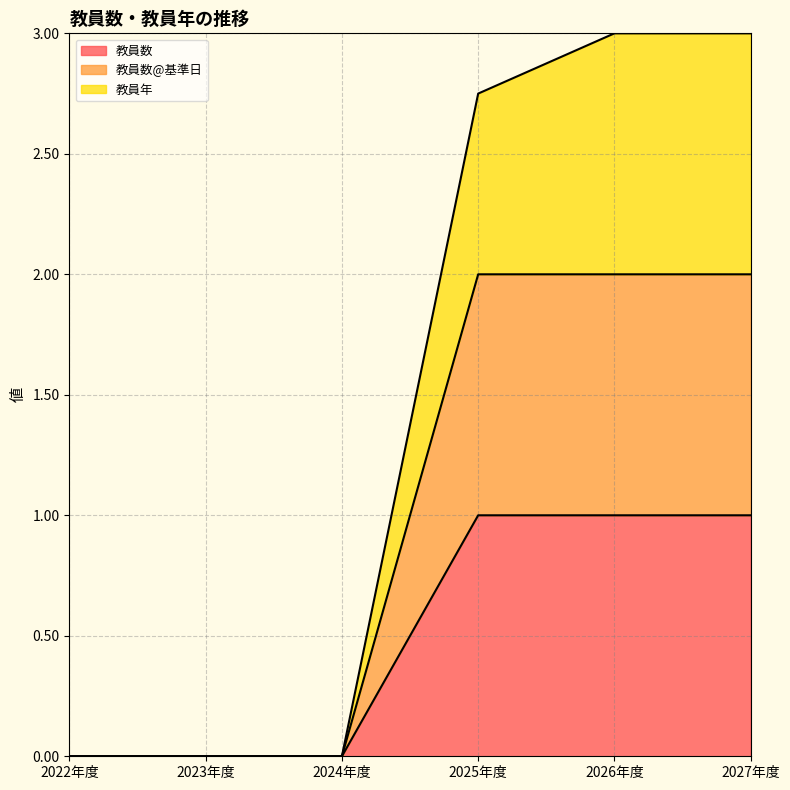

True or false: 教員年 and 教員数 cross at least once.

False